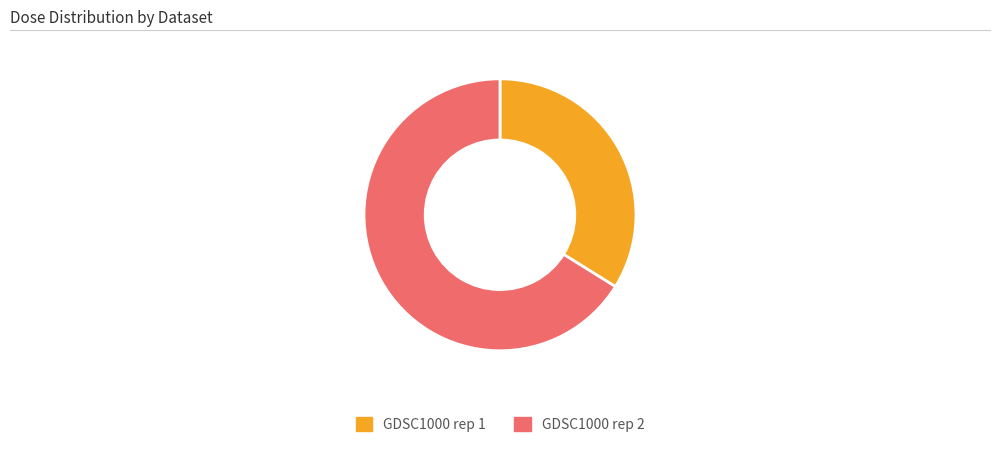

Count the number of slices in the pie.

2